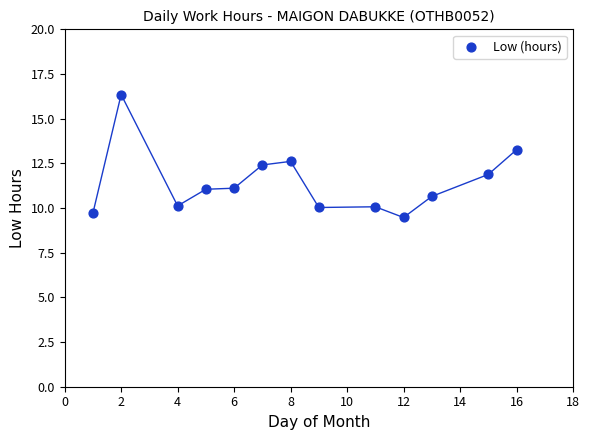

What is the range of Y values (max minus min)?

6.9